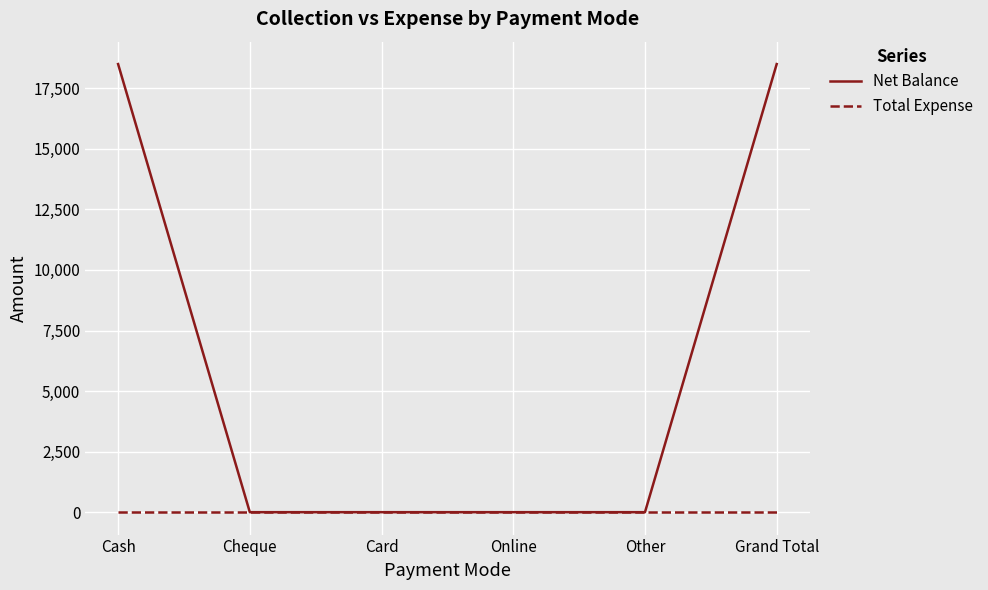

Rank the series by their maximum value, from highest to lowest.

Net Balance, Total Expense